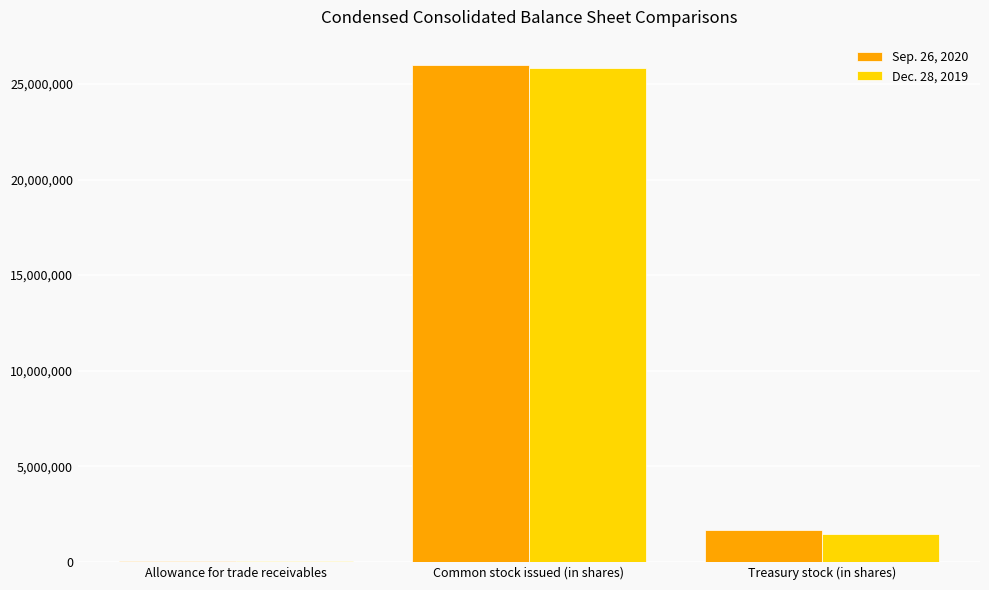

The value of Dec. 28, 2019 at Treasury stock (in shares) is 1473901. True or false?

True